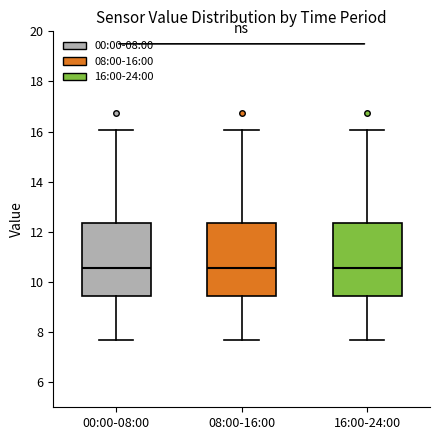

Reading left to right, transcribe this box plot: for each box, give where its median line is, the range the box spans, and where its two whiskers end, as read against the y-axis. The values are not printed on the chart, so give them approximately, as read against the axis.

00:00-08:00: median 10.6, box 9.4 to 12.4, whiskers 7.8 to 16.0
08:00-16:00: median 10.6, box 9.4 to 12.4, whiskers 7.8 to 16.0
16:00-24:00: median 10.6, box 9.4 to 12.4, whiskers 7.8 to 16.0